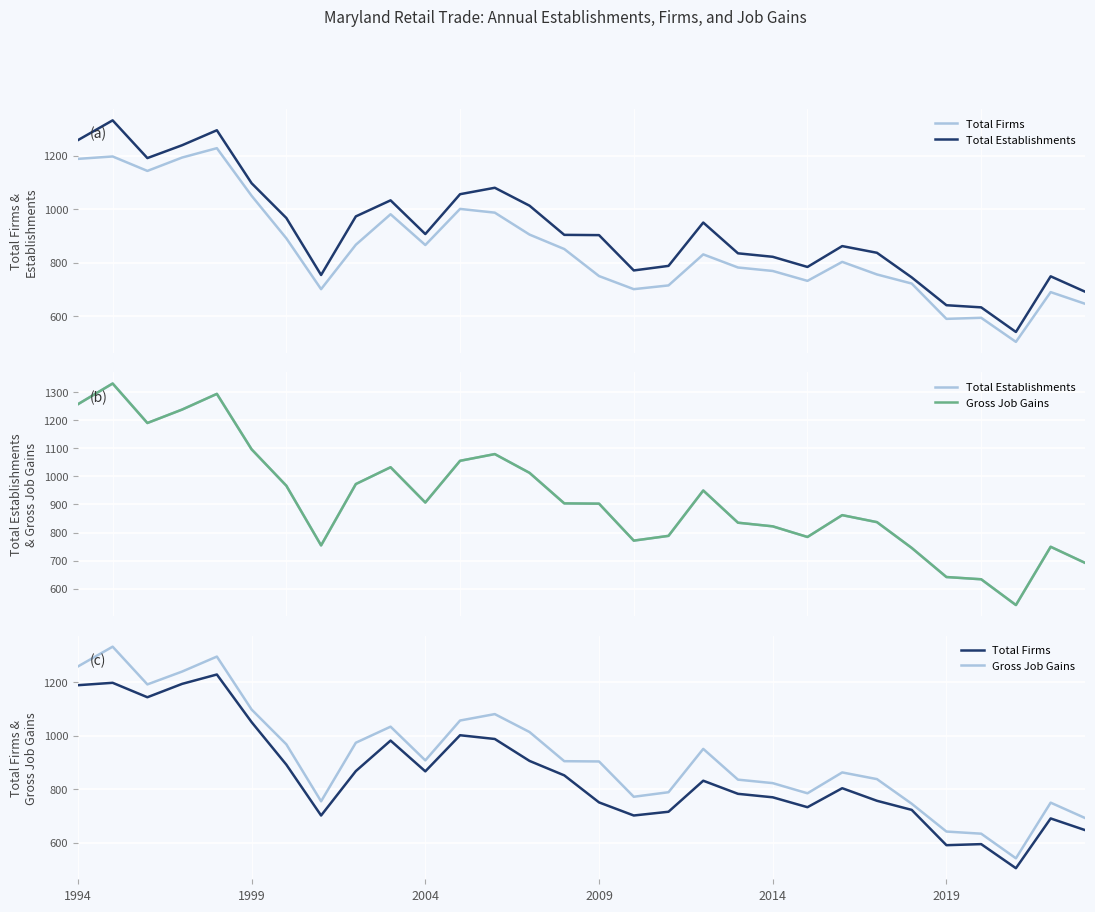

True or false: Total Firms and Total Establishments intersect in this chart.

False